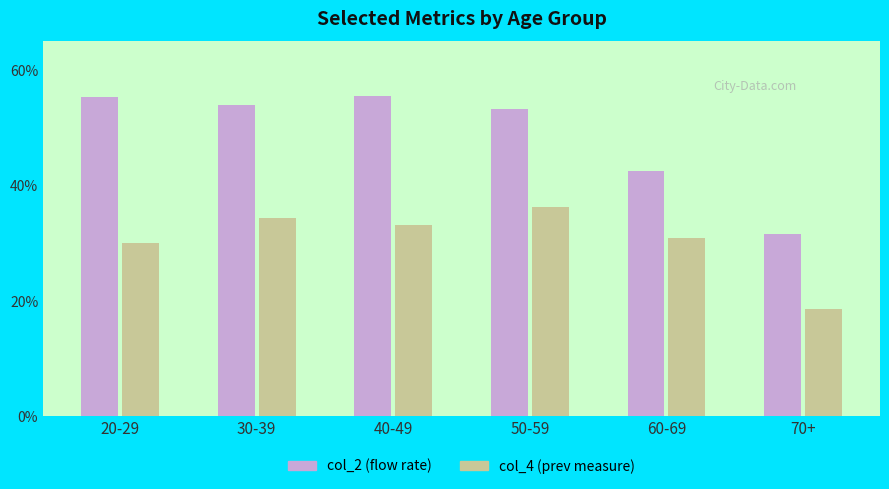

What is the highest value of the col_2 (flow rate) series?

55.5